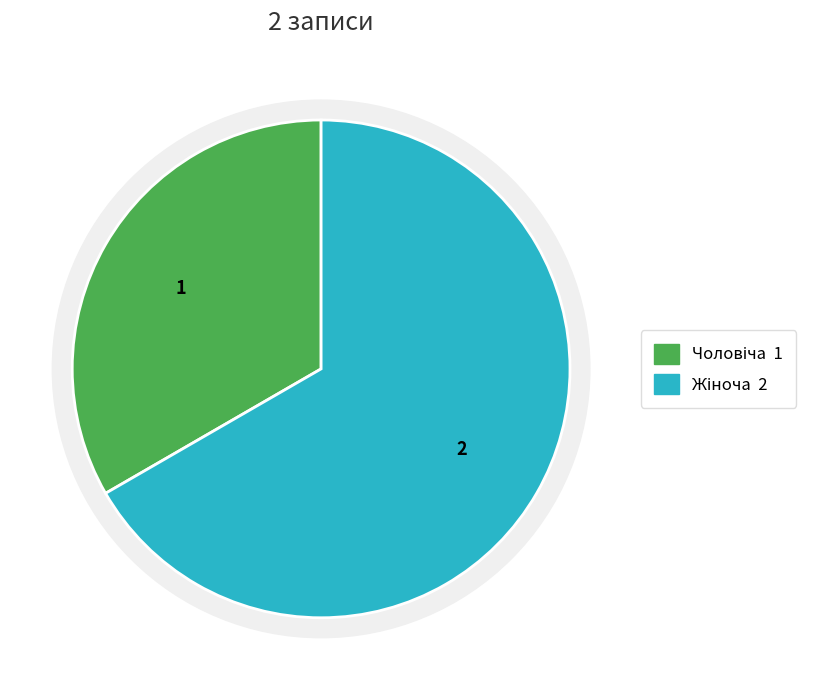

How many segments does this pie chart have?

2